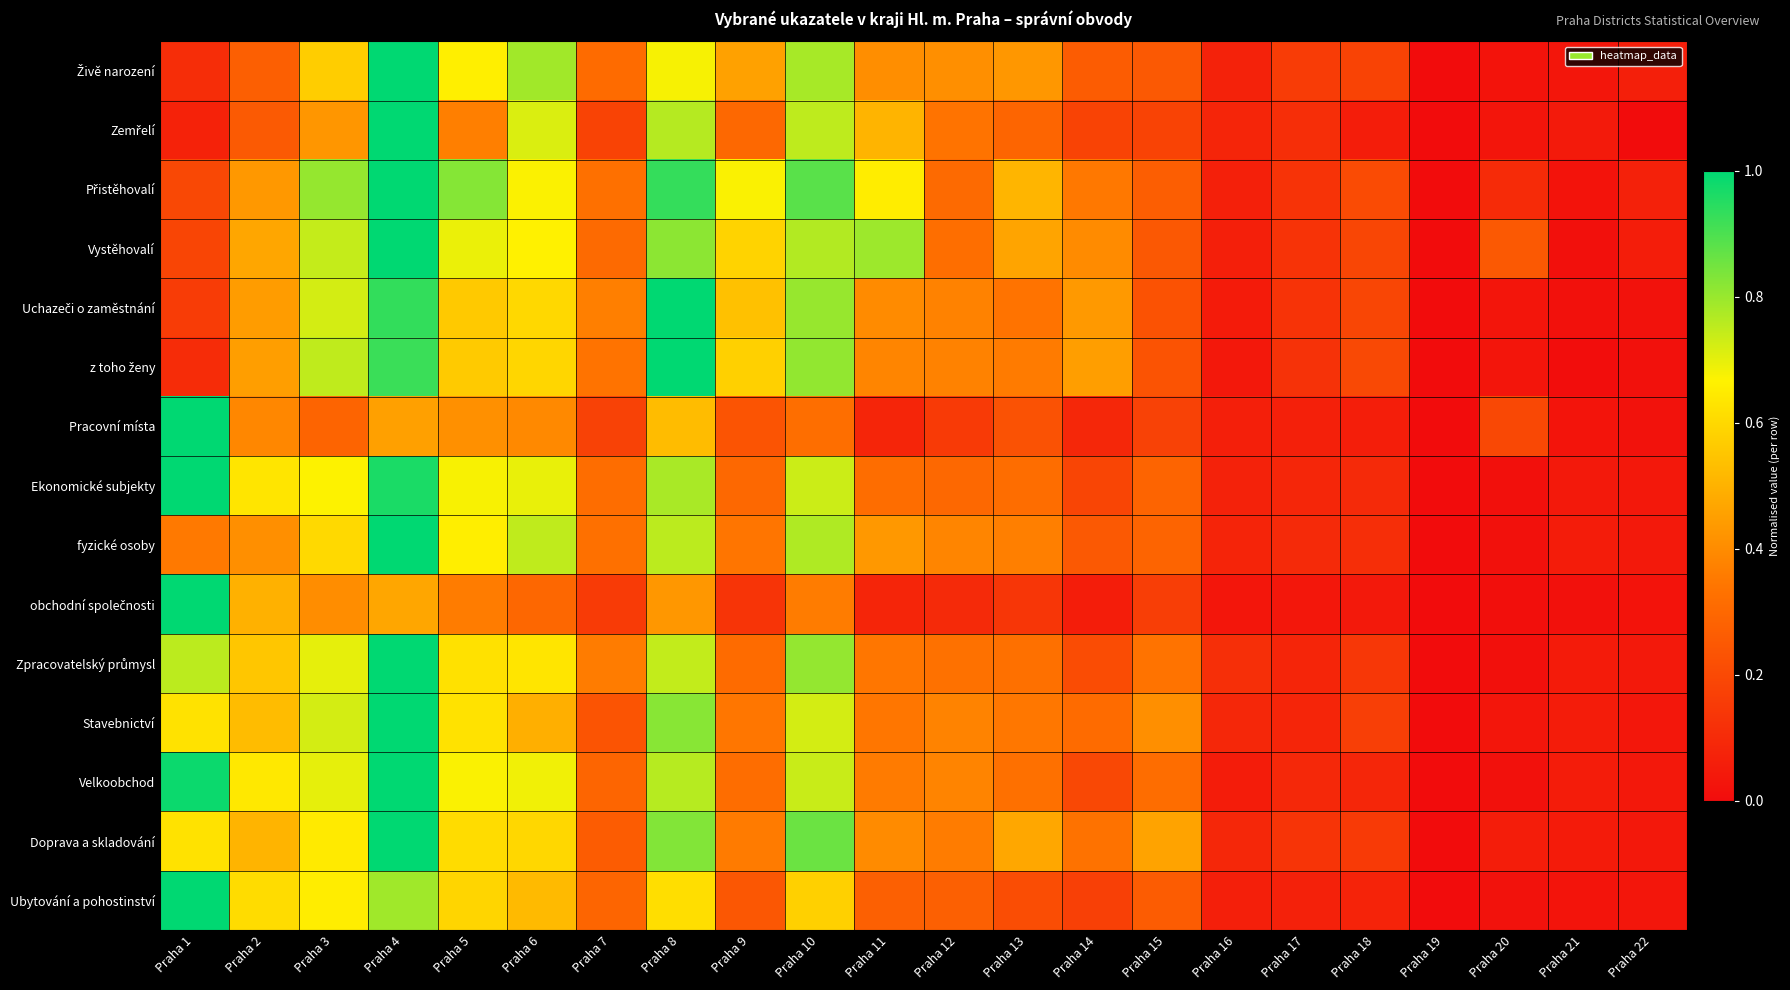

How many series are shown in this chart?

15